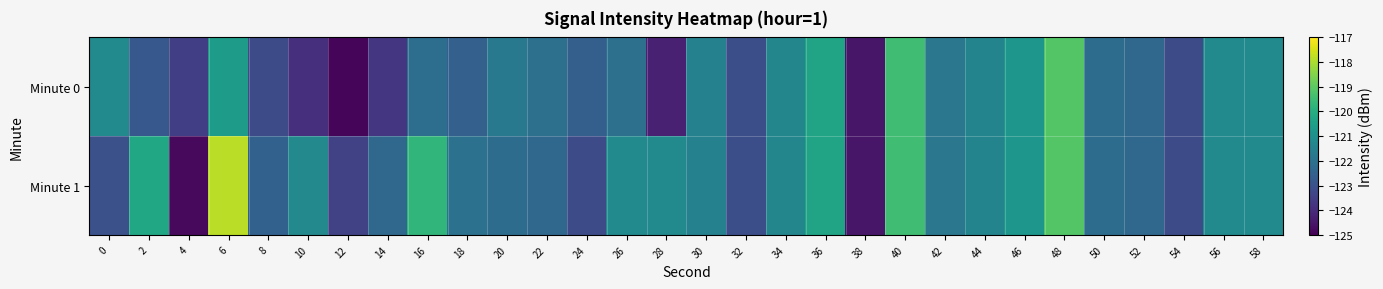

At which category does the chart reach its peak across all series?

6